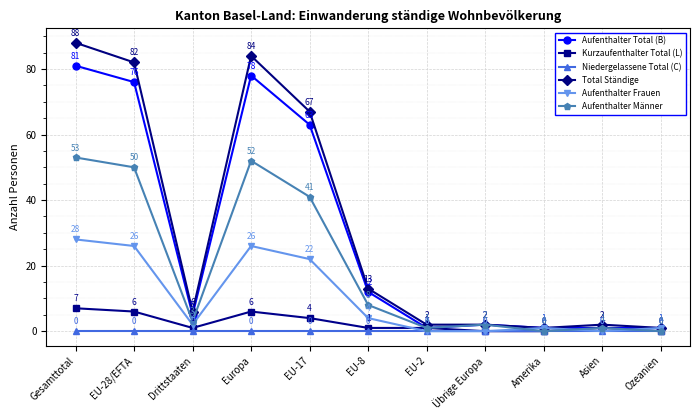

What are all the series names shown in the legend?

Aufenthalter Total (B), Kurzaufenthalter Total (L), Niedergelassene Total (C), Total Ständige, Aufenthalter Frauen, Aufenthalter Männer